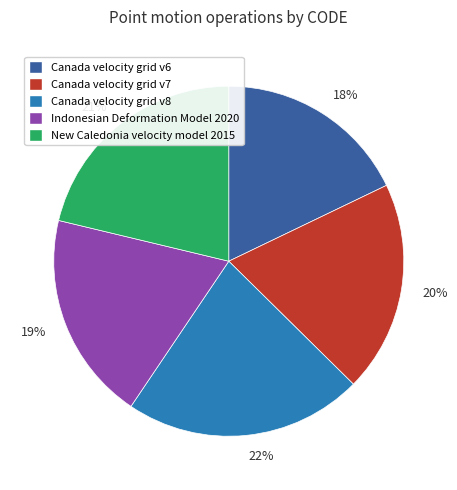

Which slice is the smallest?

18%